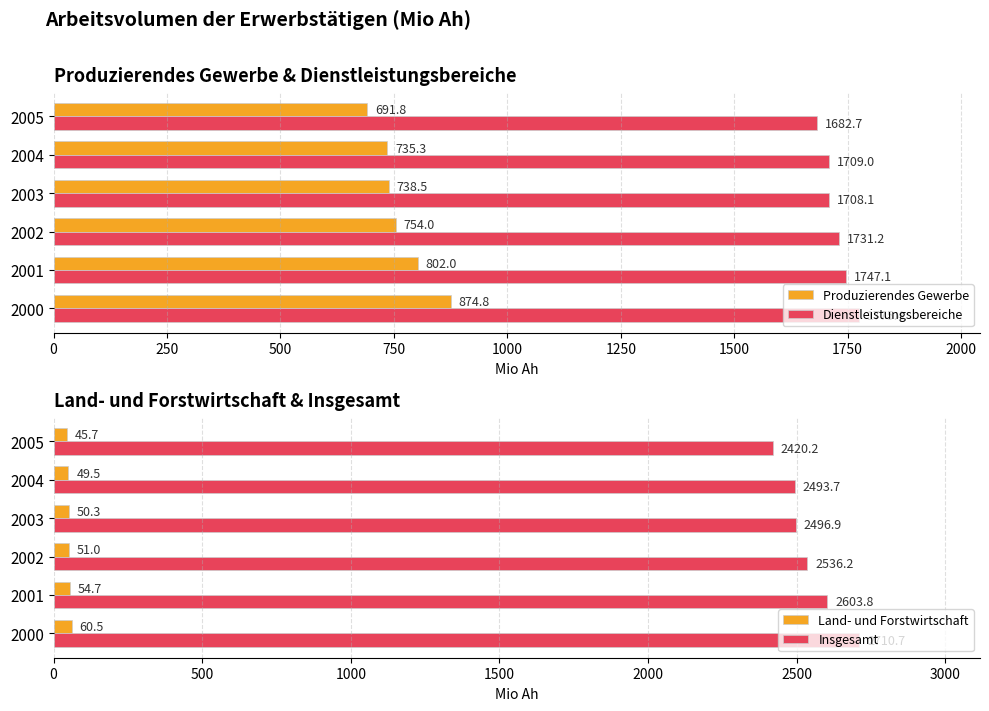

The Dienstleistungsbereiche series shows 1708.1 at 2003. True or false?

True